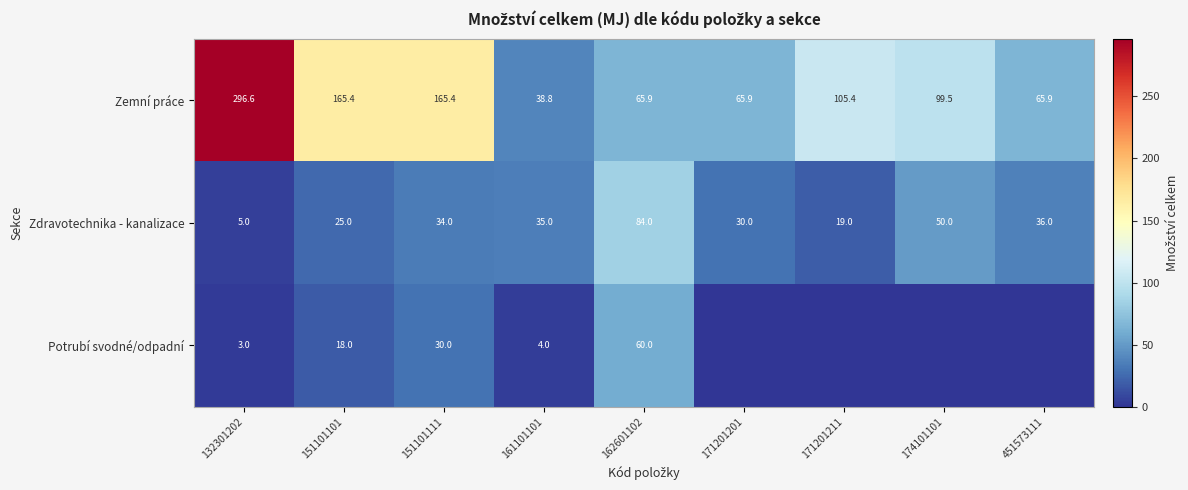

What is the total value across all series at 151101111?

229.4